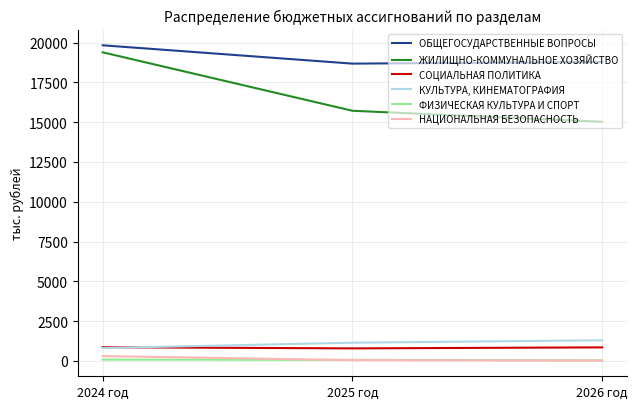

List the series in order of their peak value, lowest first.

ФИЗИЧЕСКАЯ КУЛЬТУРА И СПОРТ, НАЦИОНАЛЬНАЯ БЕЗОПАСНОСТЬ, СОЦИАЛЬНАЯ ПОЛИТИКА, КУЛЬТУРА, КИНЕМАТОГРАФИЯ, ЖИЛИЩНО-КОММУНАЛЬНОЕ ХОЗЯЙСТВО, ОБЩЕГОСУДАРСТВЕННЫЕ ВОПРОСЫ